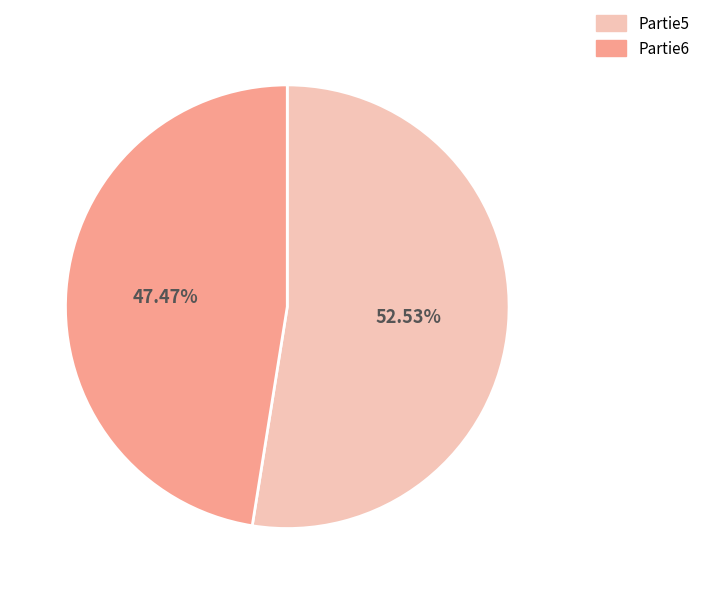

Rank the categories by value from lowest to highest.

Partie6, Partie5